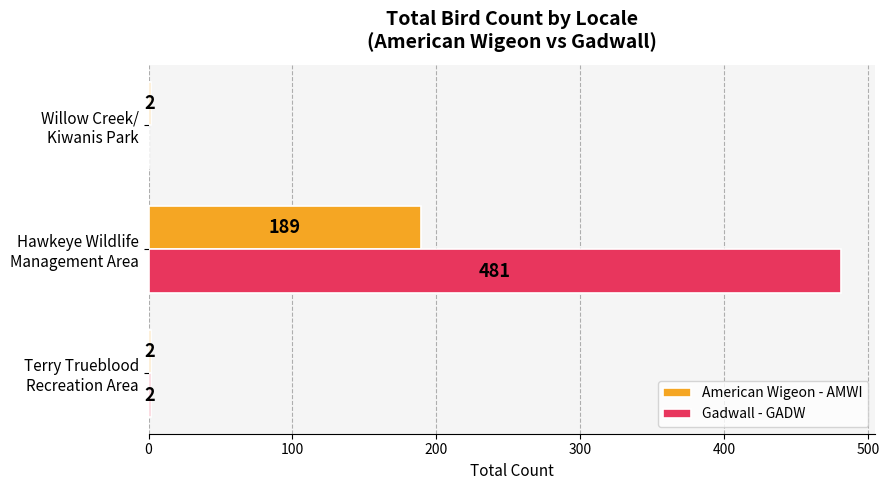

How many series are shown in this chart?

2